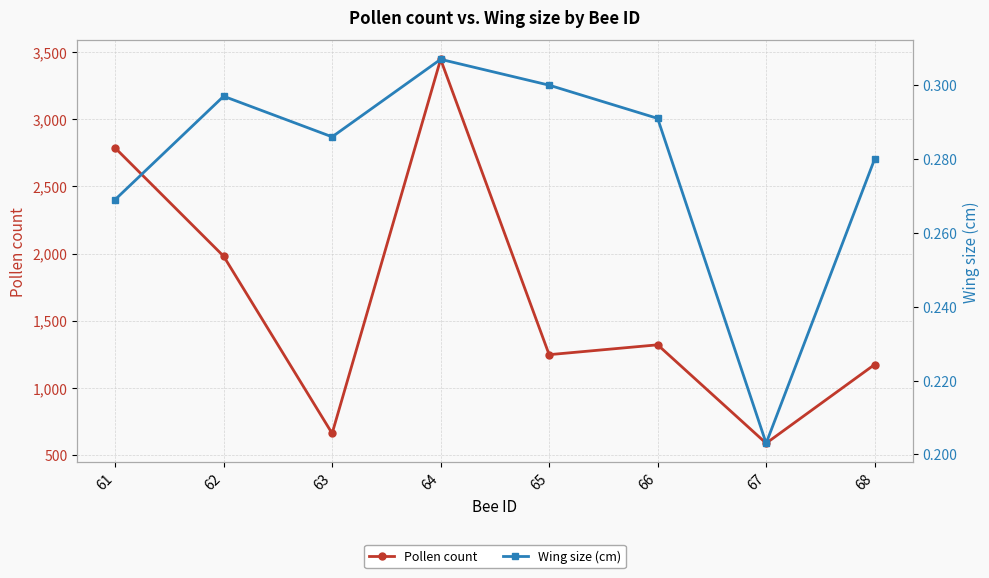

At which category does the chart reach its peak across all series?

64